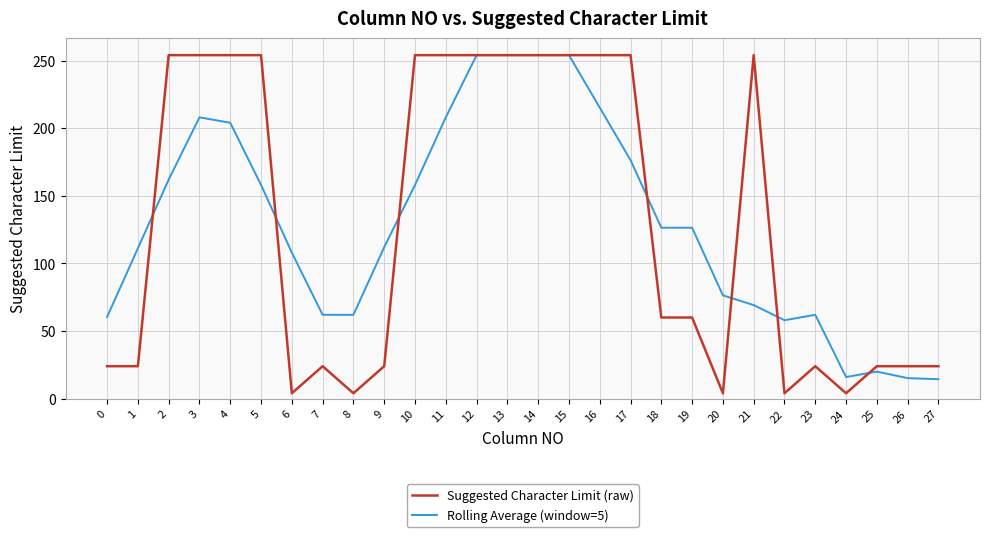

True or false: Suggested Character Limit (raw) has a value of 374.1 at 2.

False